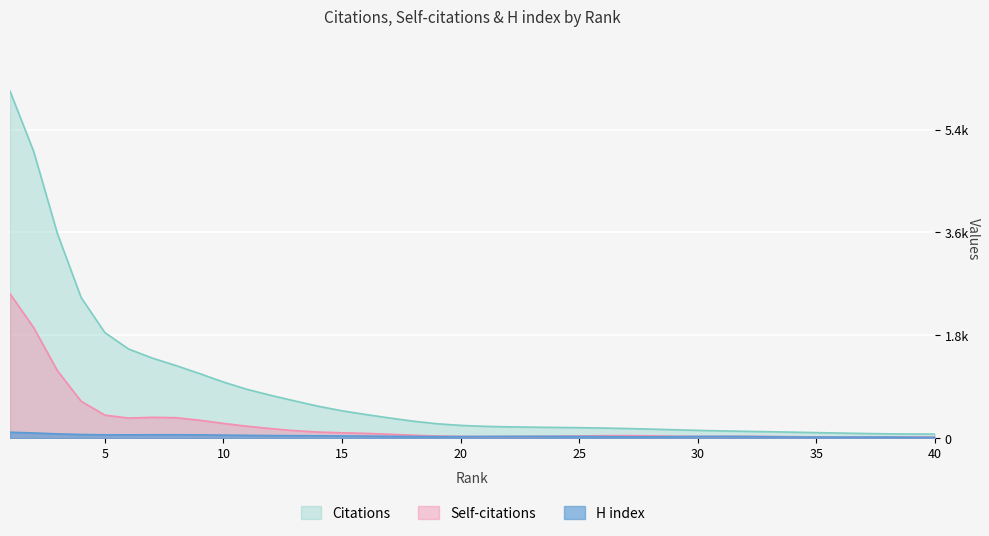

What is the maximum value for H index?

129